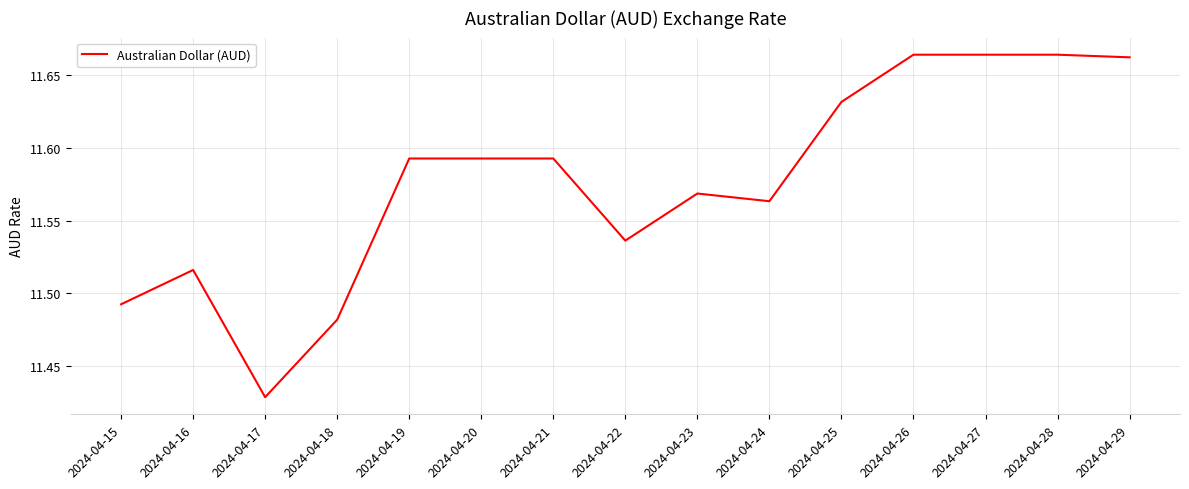

What is the change in value from 2024-04-17 to 2024-04-22?

+0.1